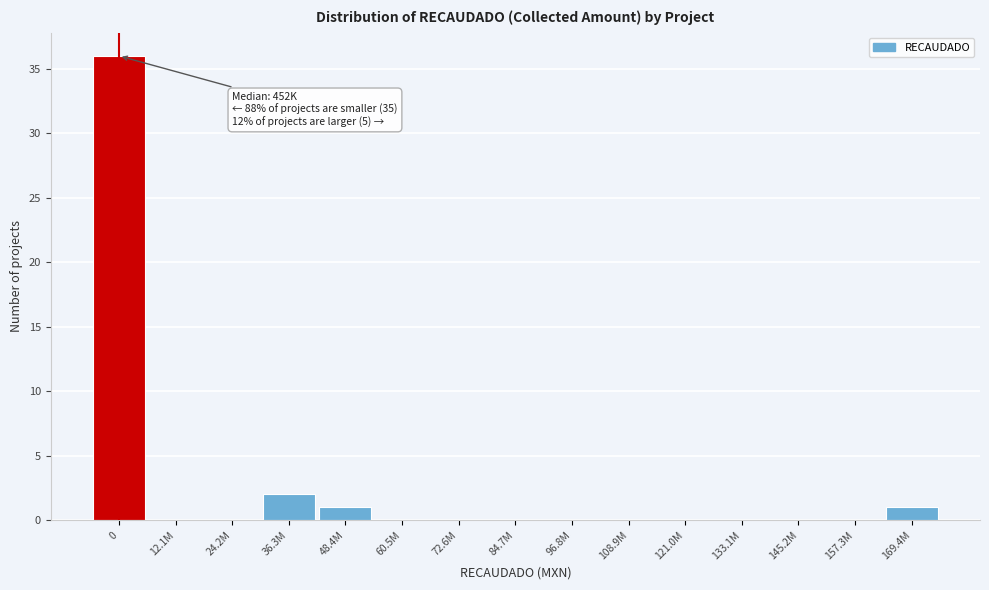

Reading left to right, list all the values displayed in this chart.

0=36	12.1M=0	24.2M=0	36.3M=2	48.4M=1	60.5M=0	72.6M=0	84.7M=0	96.8M=0	108.9M=0	121.0M=0	133.1M=0	145.2M=0	157.3M=0	169.4M=1